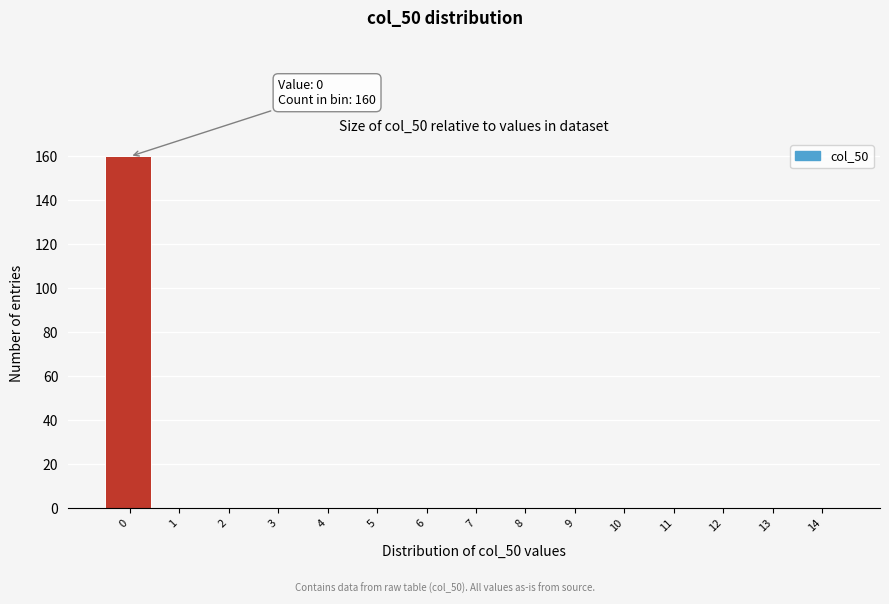

Reading right to left, list all the values displayed in this chart.

14=0	13=0	12=0	11=0	10=0	9=0	8=0	7=0	6=0	5=0	4=0	3=0	2=0	1=0	0=160